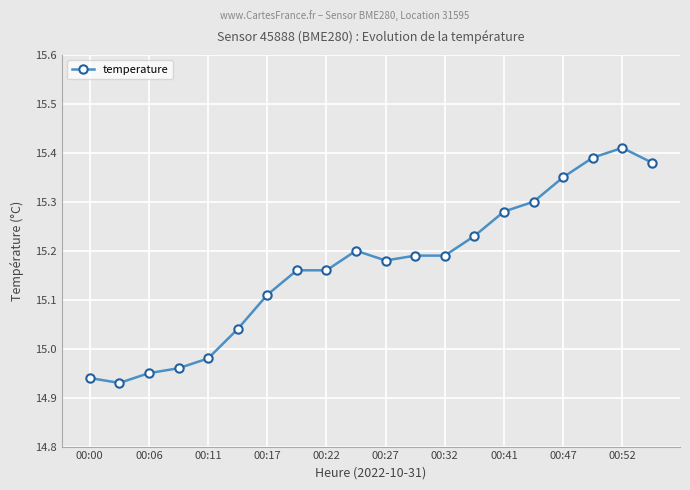

What is the difference between the maximum and second lowest values?

0.5